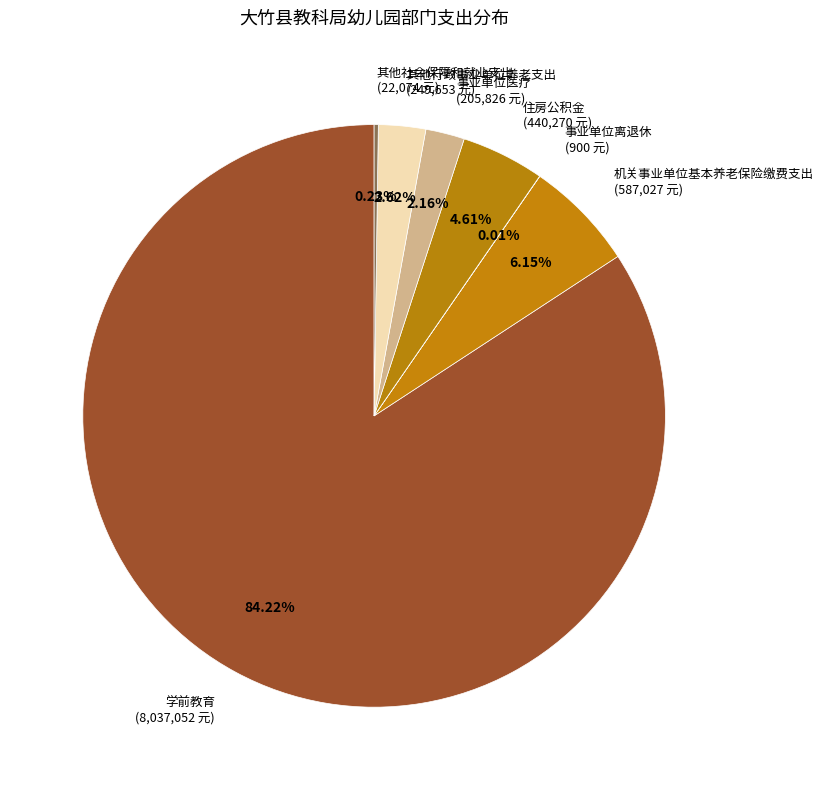

Between 其他行政事业单位养老支出 (249,653 元) and 学前教育 (8,037,052 元), which is larger?

学前教育 (8,037,052 元)